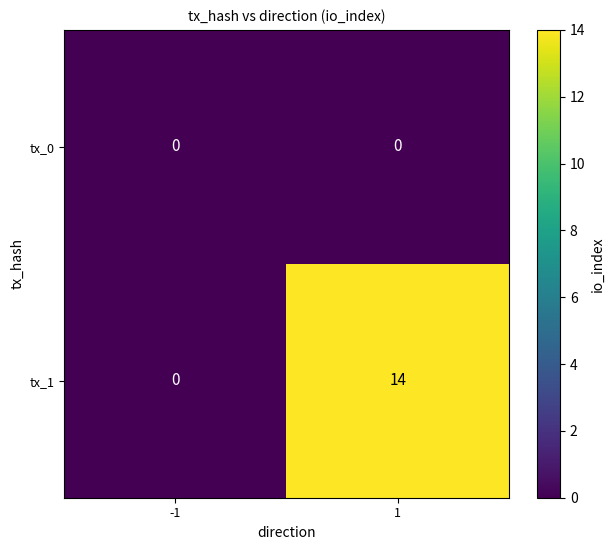

Rank the series by their average value, from lowest to highest.

tx_0, tx_1